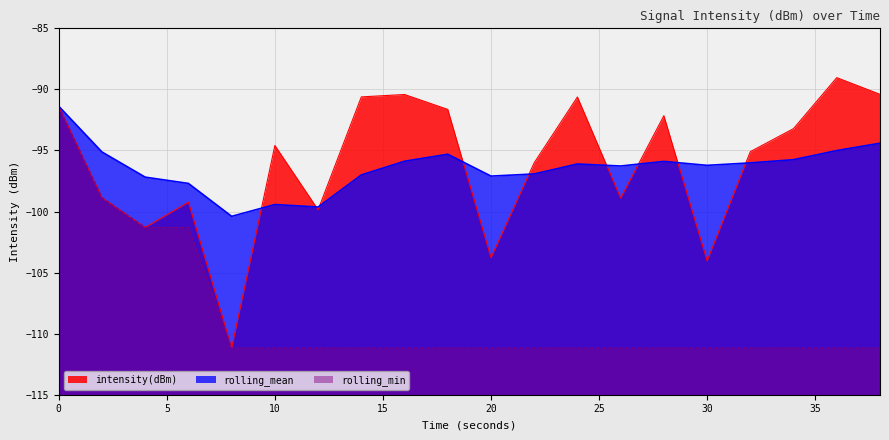

How many data points in intensity(dBm) are above -94?

9